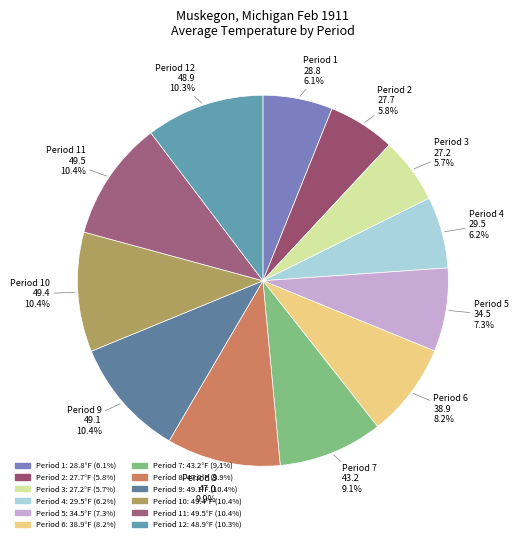

How many segments does this pie chart have?

12